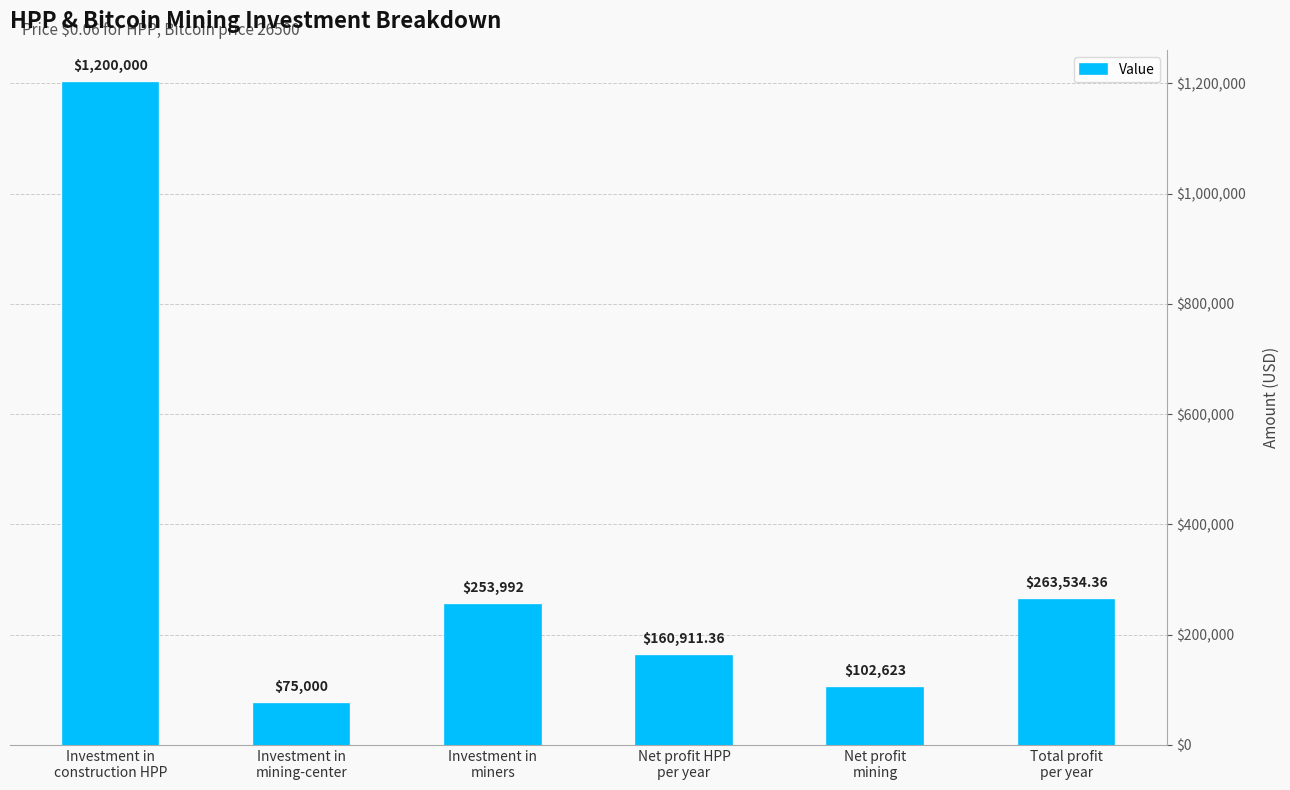

List the labels in order of value, largest first.

Investment in
construction HPP, Total profit
per year, Investment in
miners, Net profit HPP
per year, Net profit
mining, Investment in
mining-center